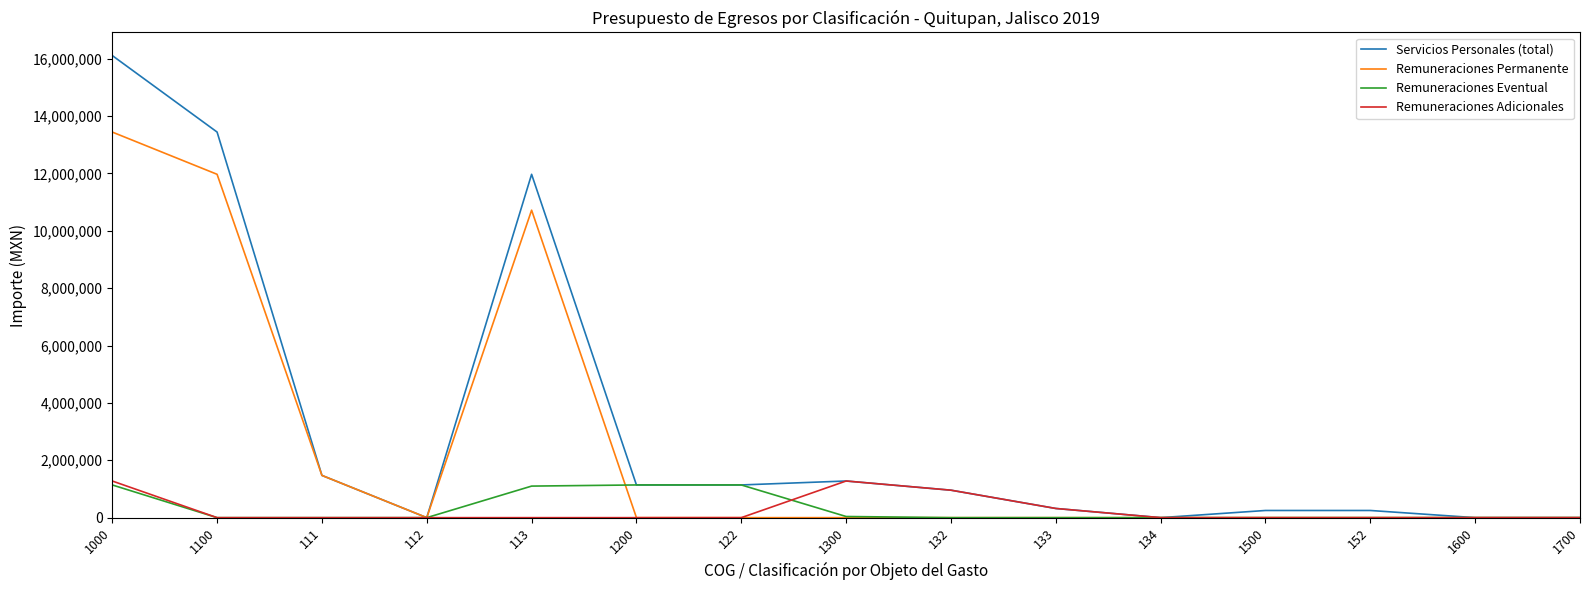

What is the difference between the maximum and minimum values in the Servicios Personales (total) series?

16108785